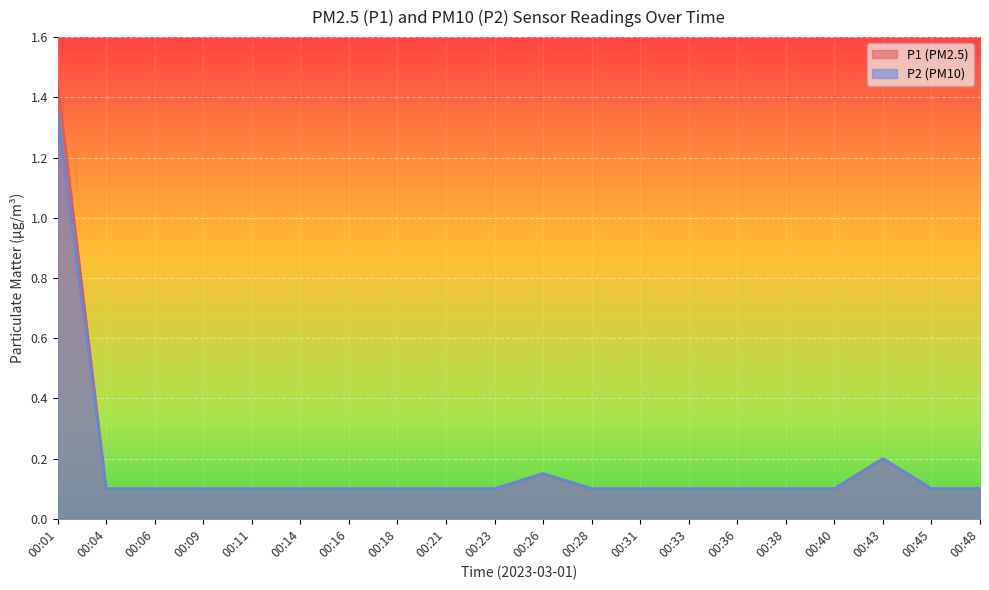

True or false: P2 has a value of 0.2 at 00:31.

False